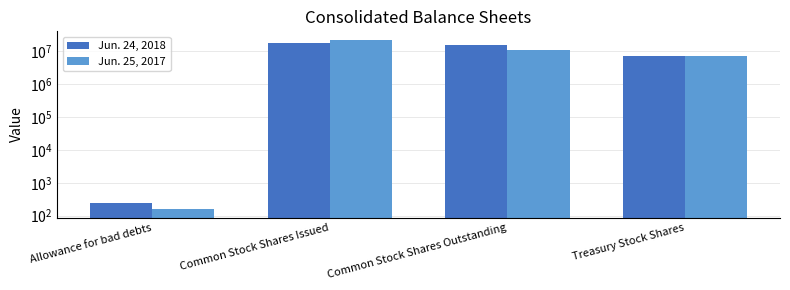

True or false: Jun. 24, 2018 has a value of 17786049 at Common Stock Shares Issued.

True